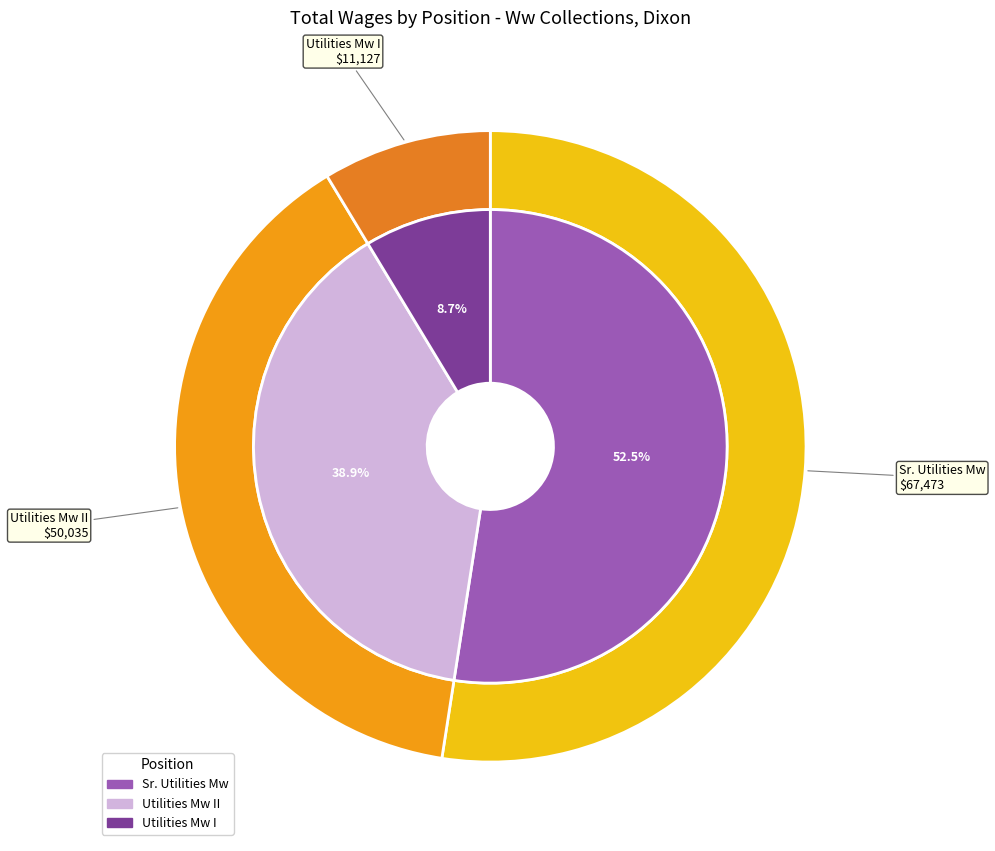

Which category has the smallest portion of the pie?

Utilities Mw I